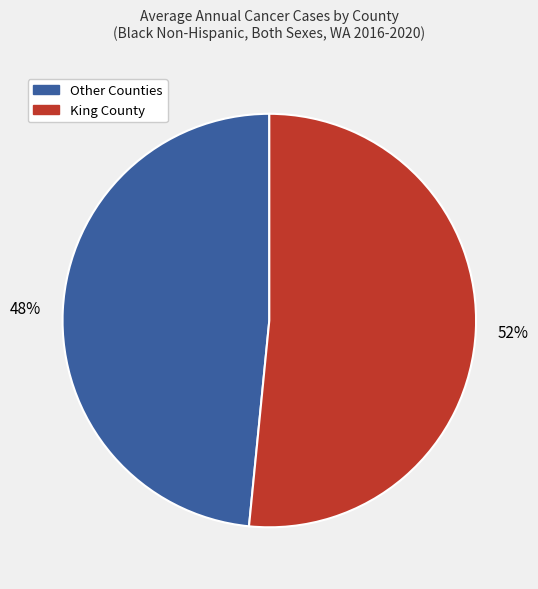

To the nearest percent, what is the average slice percentage?

50%